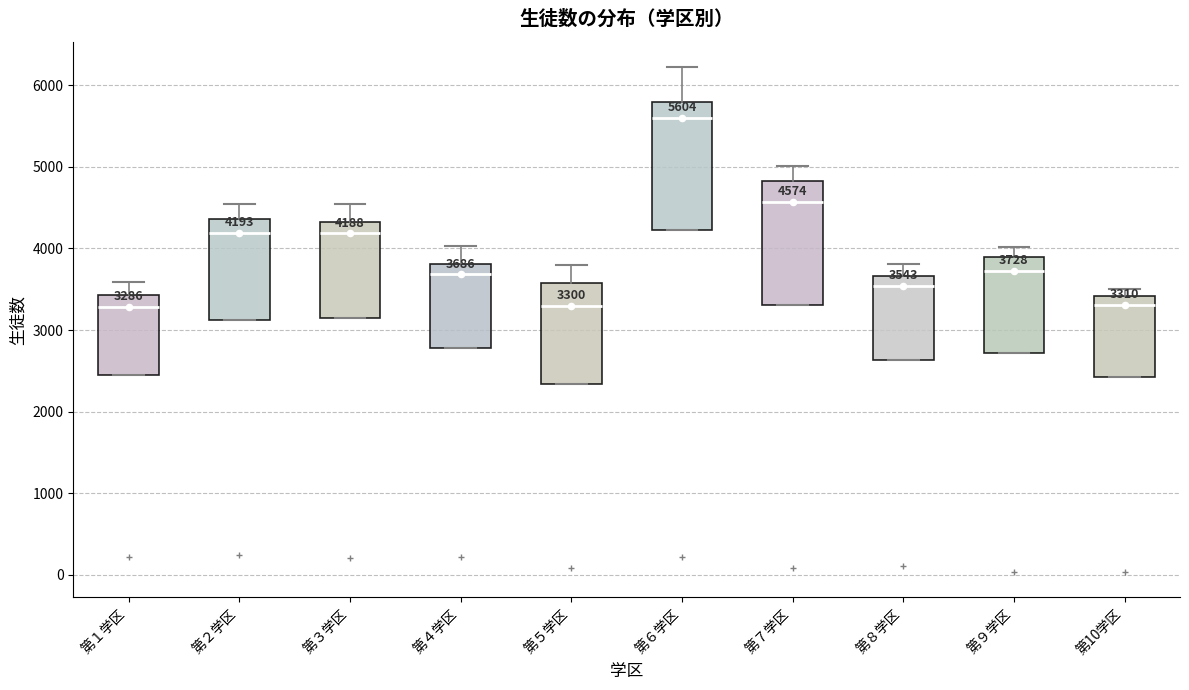

Which box has the highest median line?

第６学区